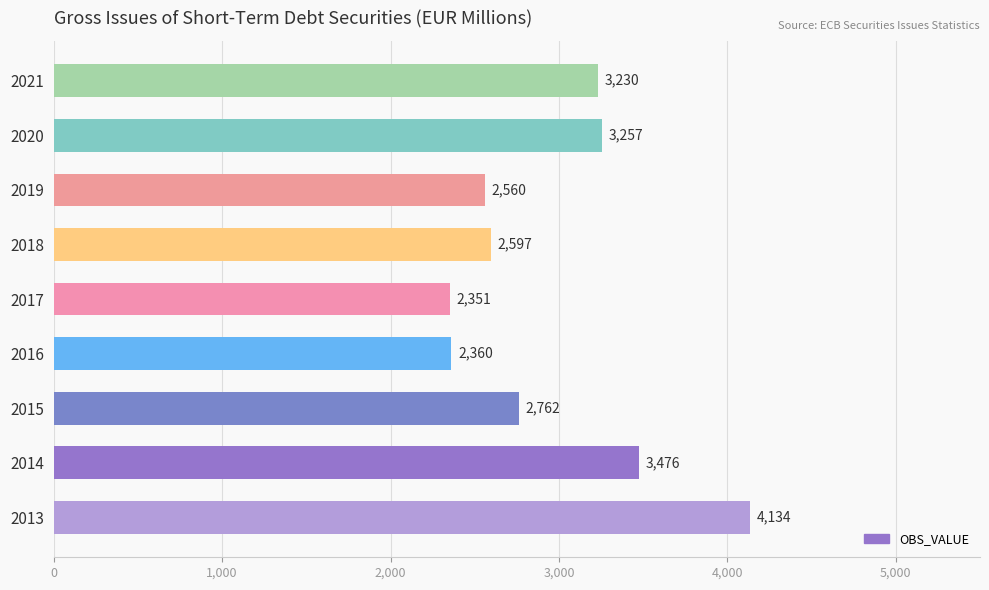

Rank the categories by value from lowest to highest.

2017, 2016, 2019, 2018, 2015, 2021, 2020, 2014, 2013